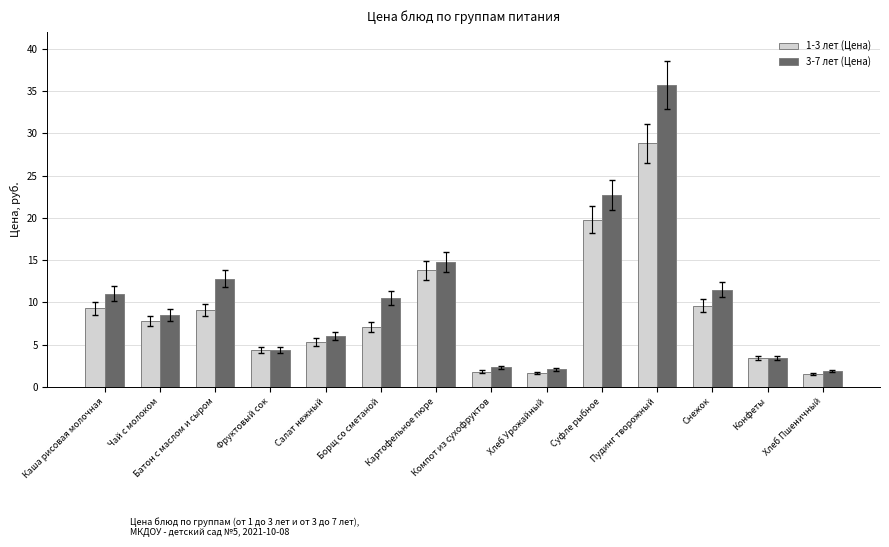

What value does the 1-3 лет (Цена) series have at Снежок?

9.6